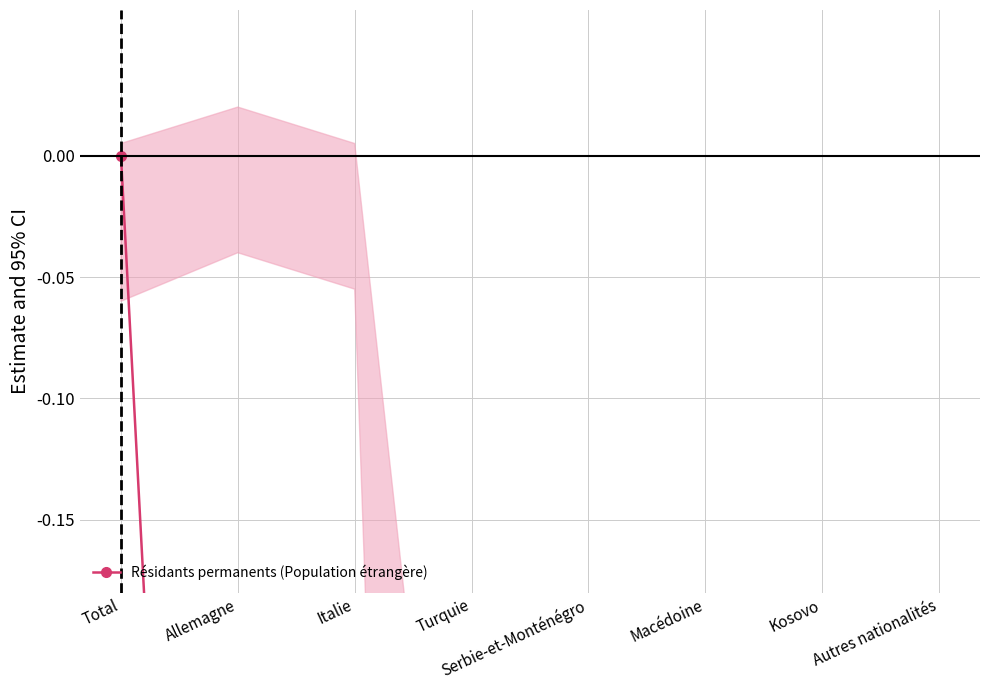

What is the change in value from Macédoine to Kosovo?

+0.1